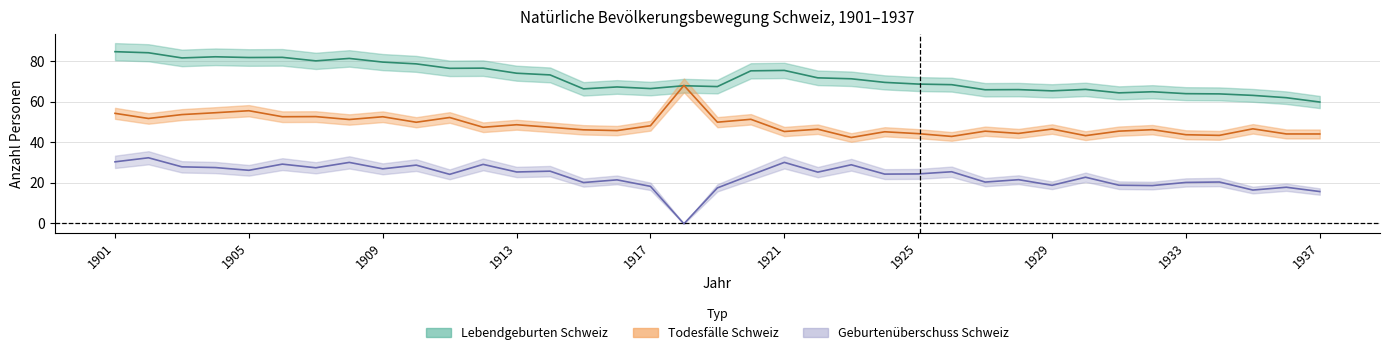

In Lebendgeburten Schweiz, how many points are higher than both neighbors (excluding endpoints)?

10